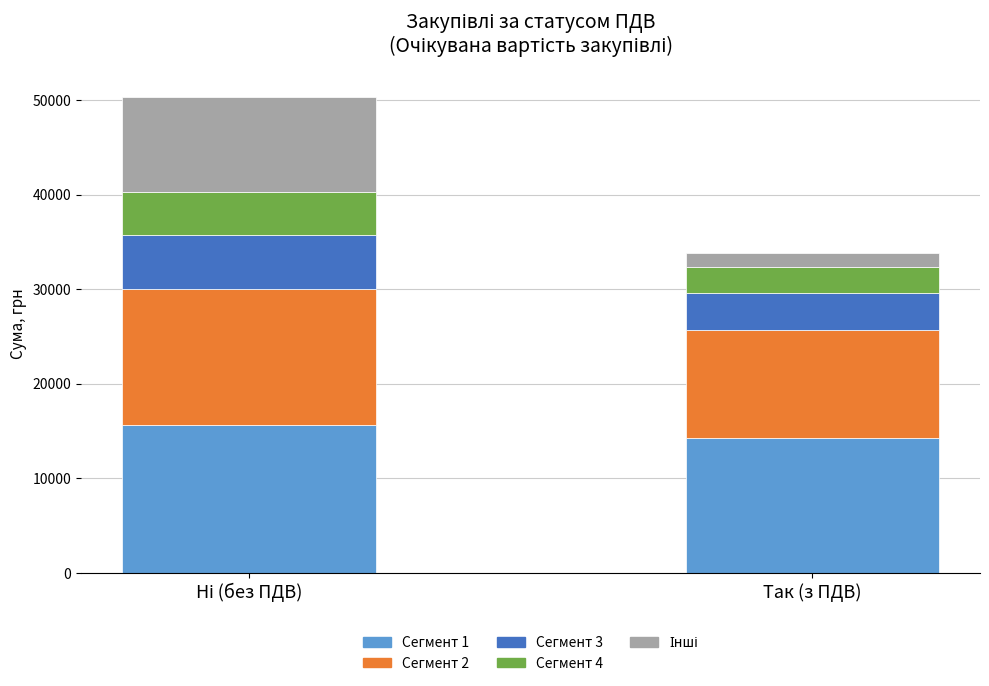

Is it true that Сегмент 1 equals 22924.0 at Так (з ПДВ)?

False